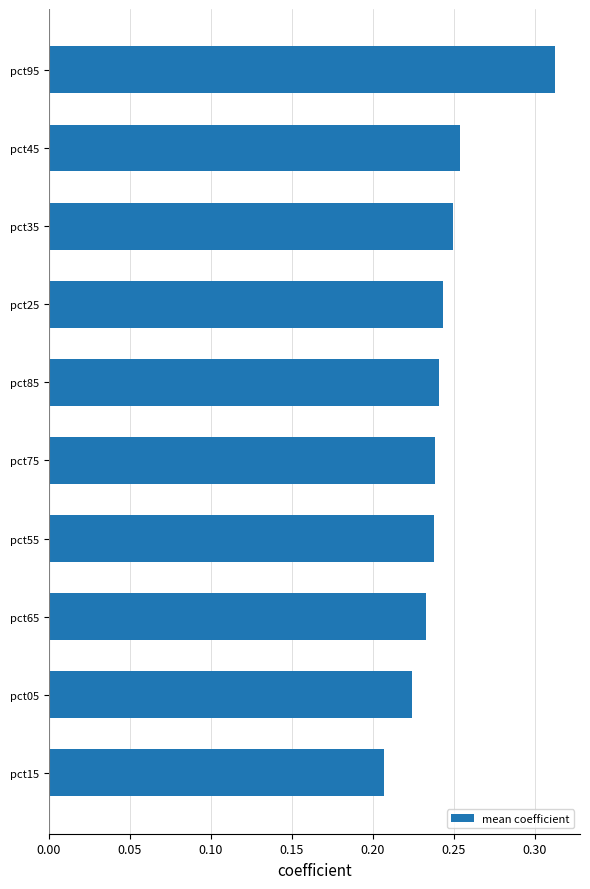

Is it true that the value at pct15 is 0.1?

False